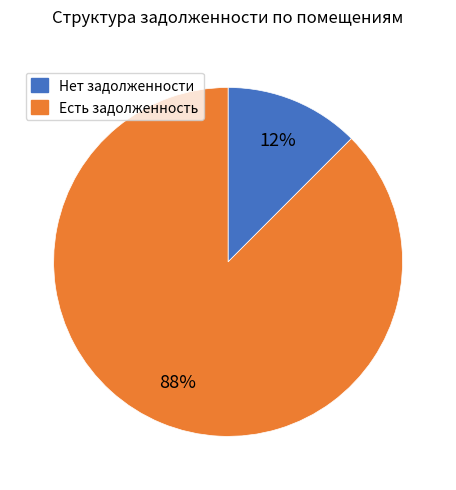

To the nearest percent, what is the average slice percentage?

50%